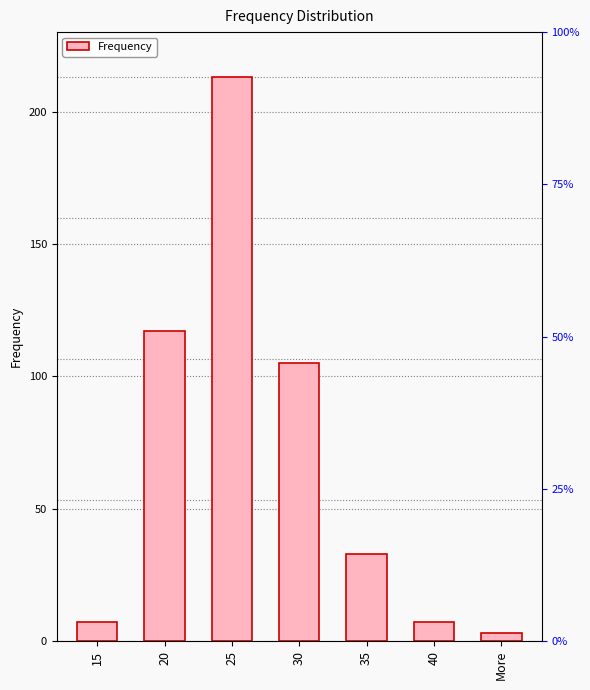

What position from the right is More?

1